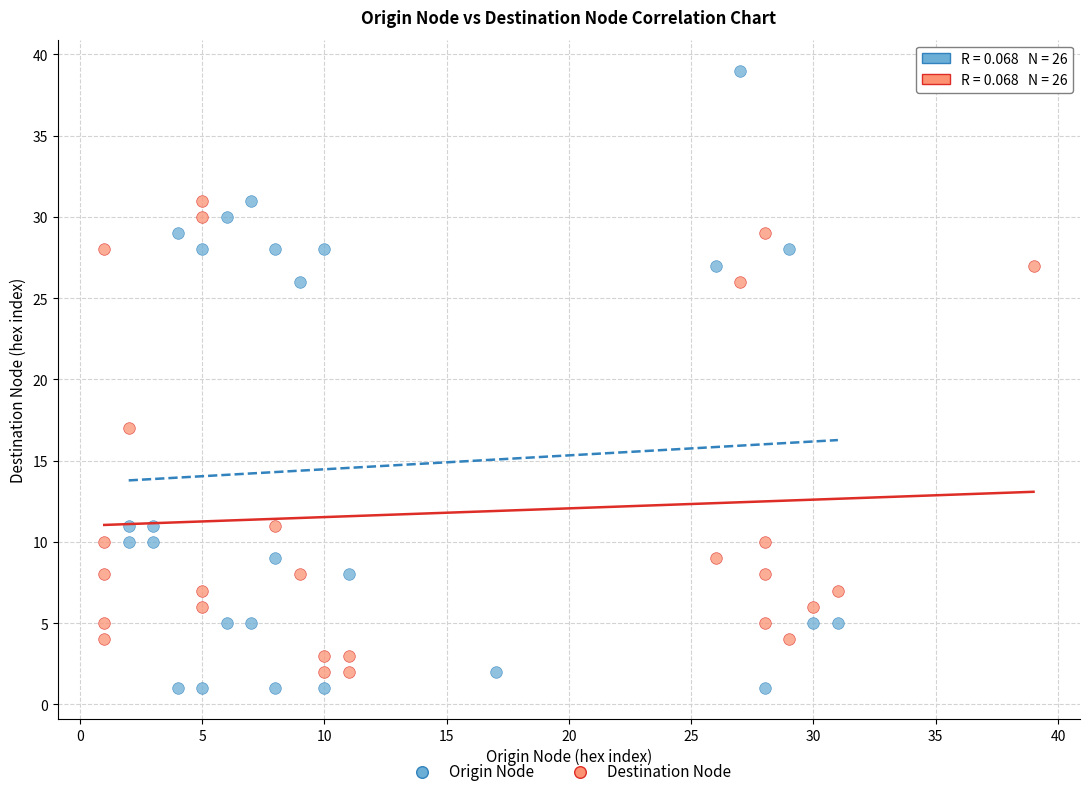

What are all the series names shown in the legend?

Origin Node, Destination Node